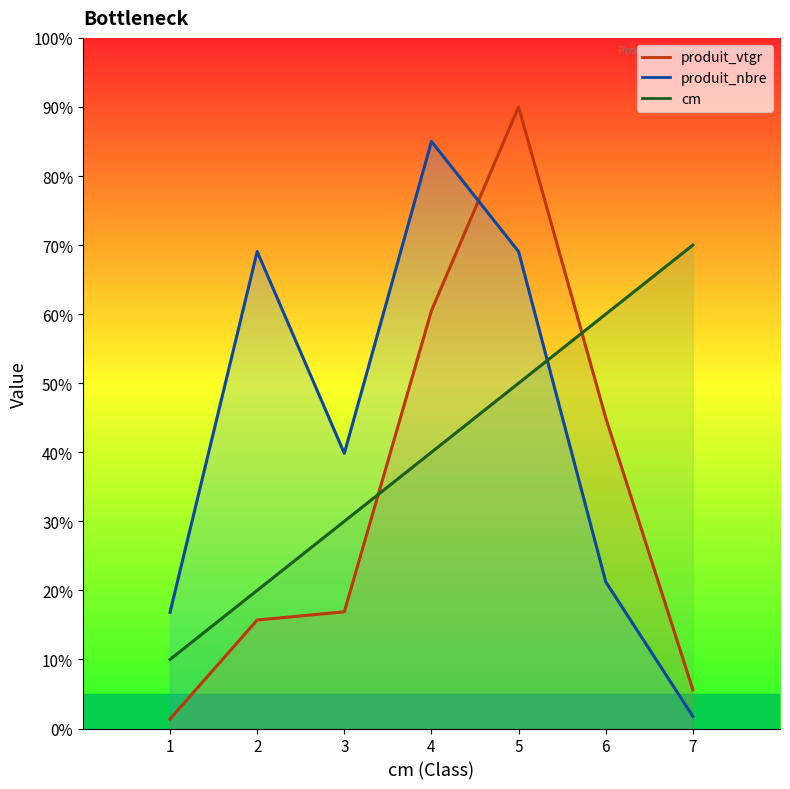

What is the total value across all series at 1?

28.2